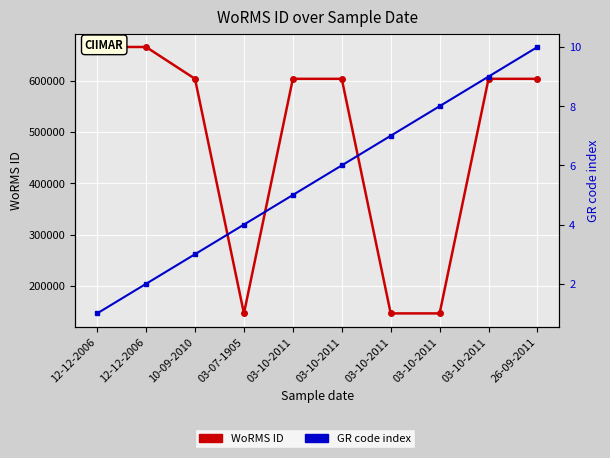

Reading left to right, extract all data points from this chart.

WoRMS ID: 665240	665240	603258	146603	603258	603258	146603	146603	603258	603258
GR code index: 1	2	3	4	5	6	7	8	9	10